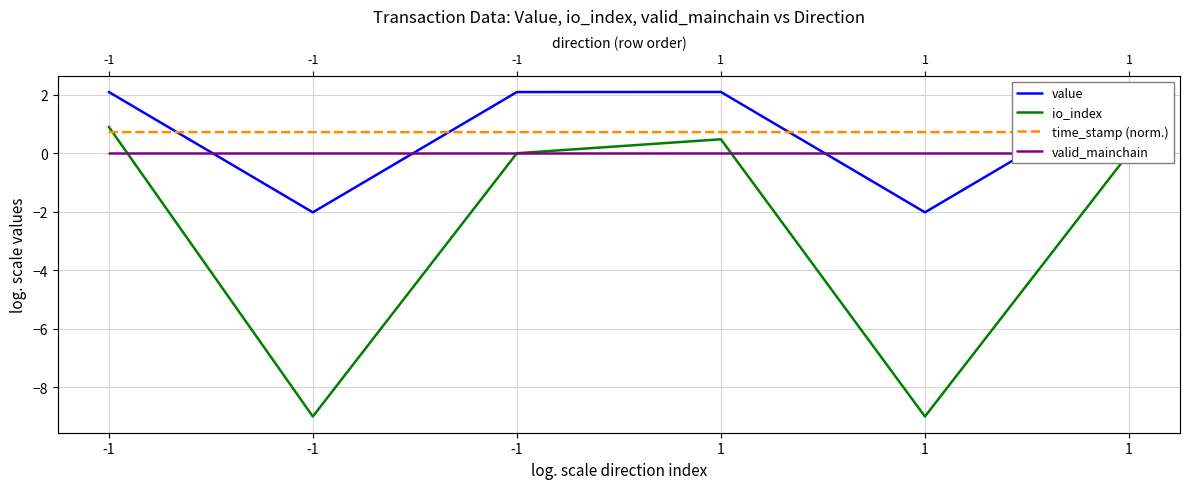

At which category does io_index reach its first local peak?

1